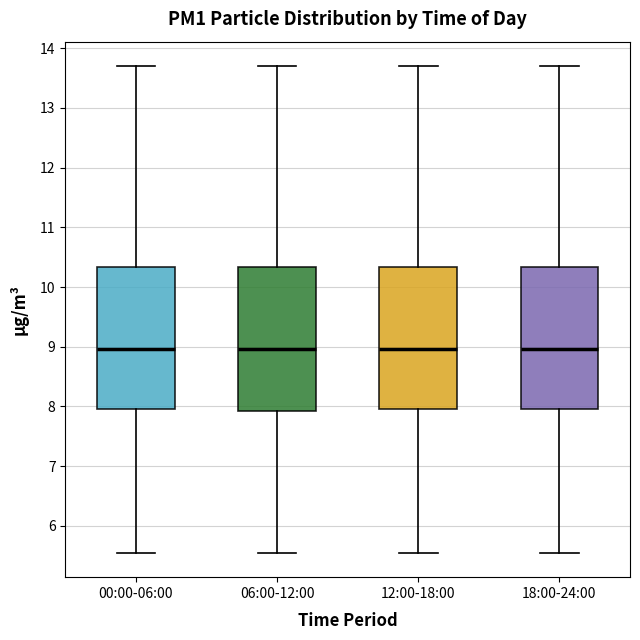

Reading left to right, transcribe this box plot: for each box, give where its median line is, the range the box spans, and where its two whiskers end, as read against the y-axis. The values are not printed on the chart, so give them approximately, as read against the axis.

00:00-06:00: median 9.0, box 8.0 to 10.3, whiskers 5.6 to 13.7
06:00-12:00: median 9.0, box 7.9 to 10.3, whiskers 5.6 to 13.7
12:00-18:00: median 9.0, box 8.0 to 10.3, whiskers 5.6 to 13.7
18:00-24:00: median 9.0, box 8.0 to 10.3, whiskers 5.6 to 13.7